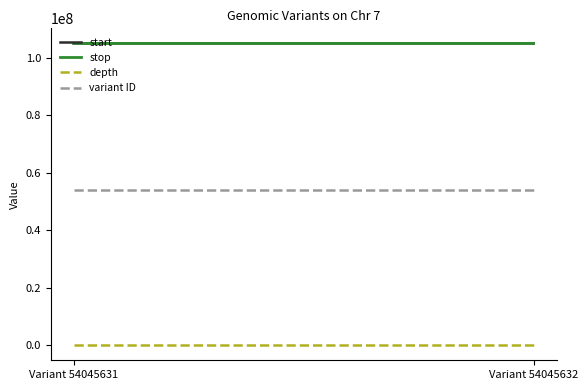

Is it true that start equals 104919675 at Variant 54045631?

True